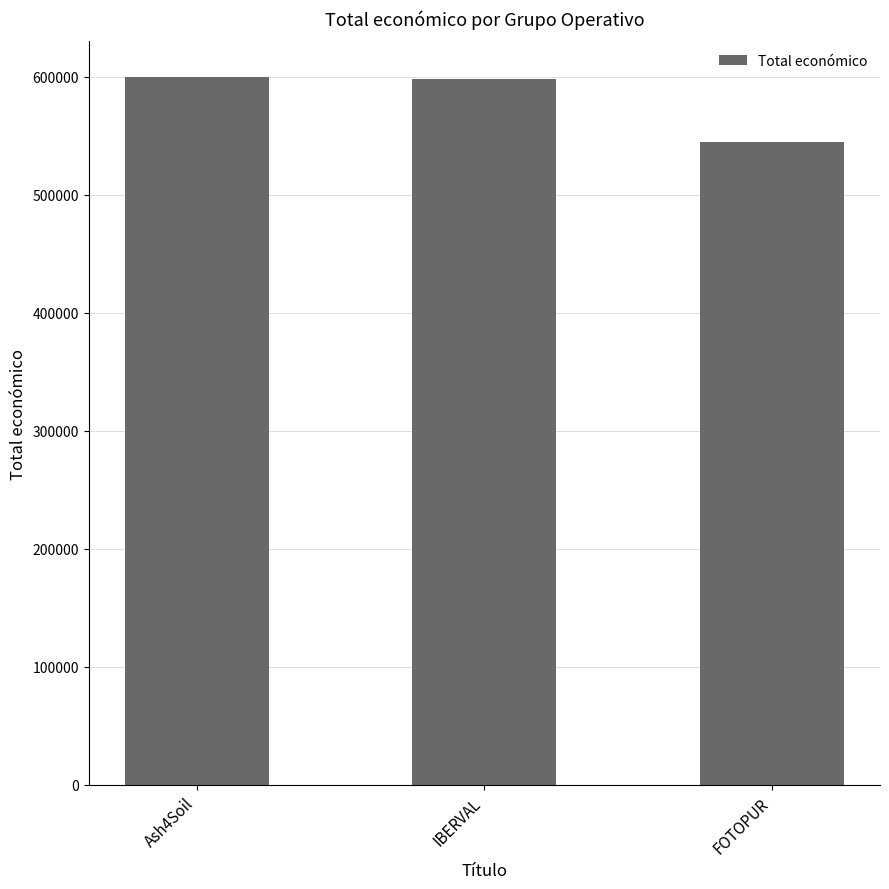

What is the label of the 1st bar from the right?

FOTOPUR